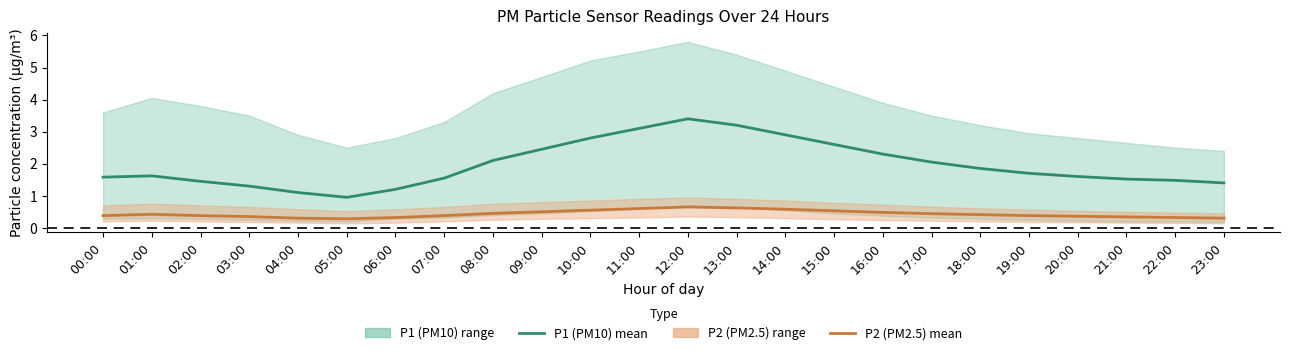

How many lines are shown in the chart?

2